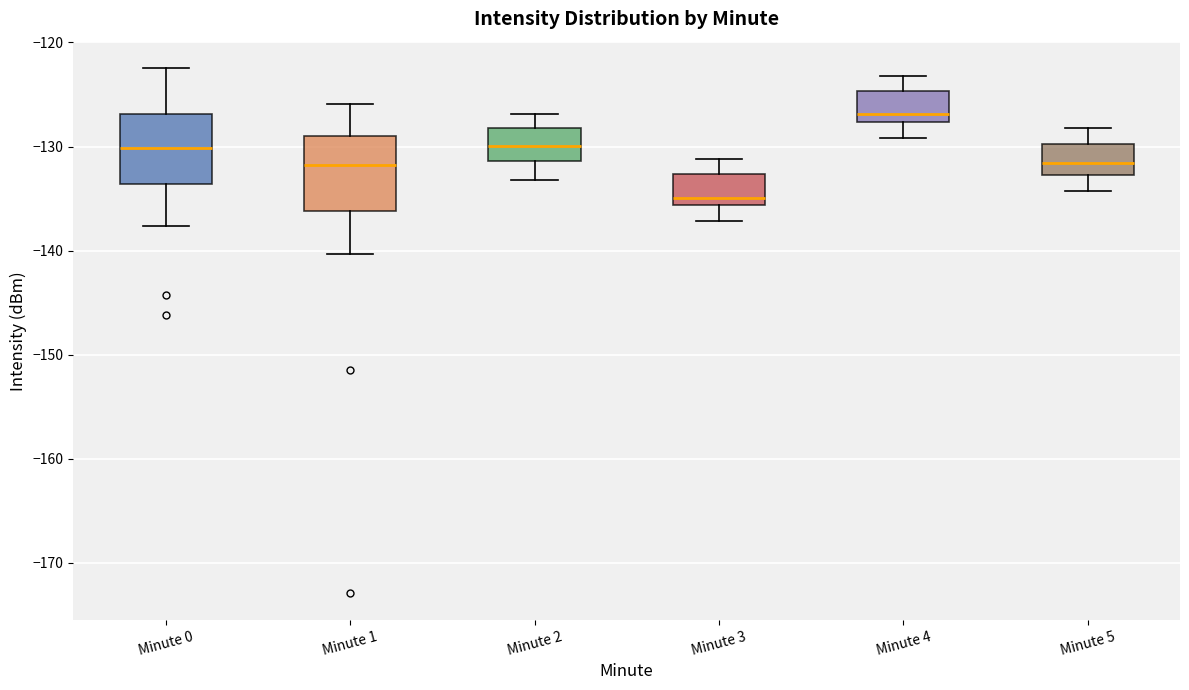

Reading left to right, read every box against the y-axis: the position of its median line, the range the box covers, and the ends of its whiskers. The values are not printed on the chart, so give them approximately, as read against the axis.

Minute 0: median -130, box -134 to -127, whiskers -138 to -122
Minute 1: median -132, box -136 to -129, whiskers -140 to -126
Minute 2: median -130, box -131 to -128, whiskers -133 to -127
Minute 3: median -135, box -136 to -133, whiskers -137 to -131
Minute 4: median -127, box -128 to -125, whiskers -129 to -123
Minute 5: median -132, box -133 to -130, whiskers -134 to -128